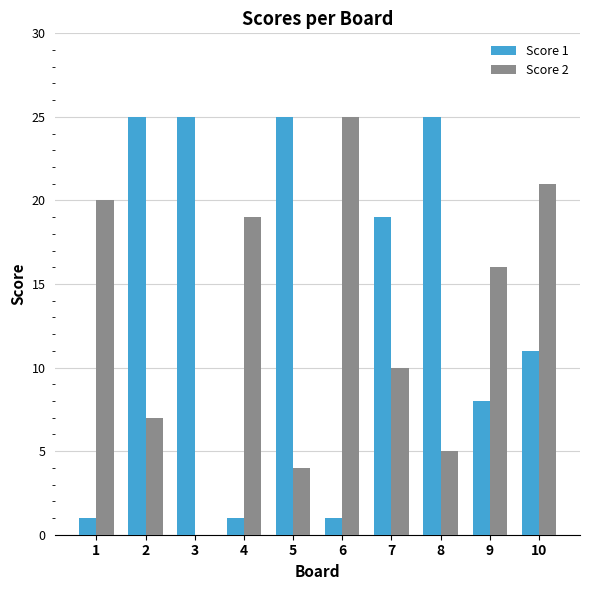

Is it true that Score 2 equals 7 at 8?

False